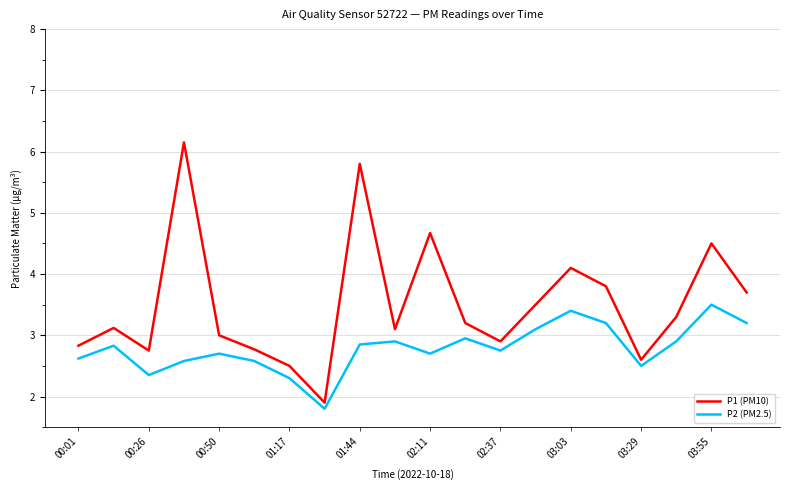

Which series has the largest total across all categories?

P1 (PM10)